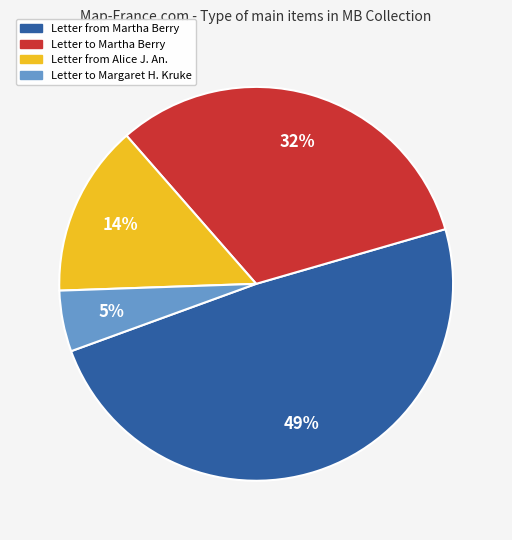

To the nearest percent, what is the average slice percentage?

25%